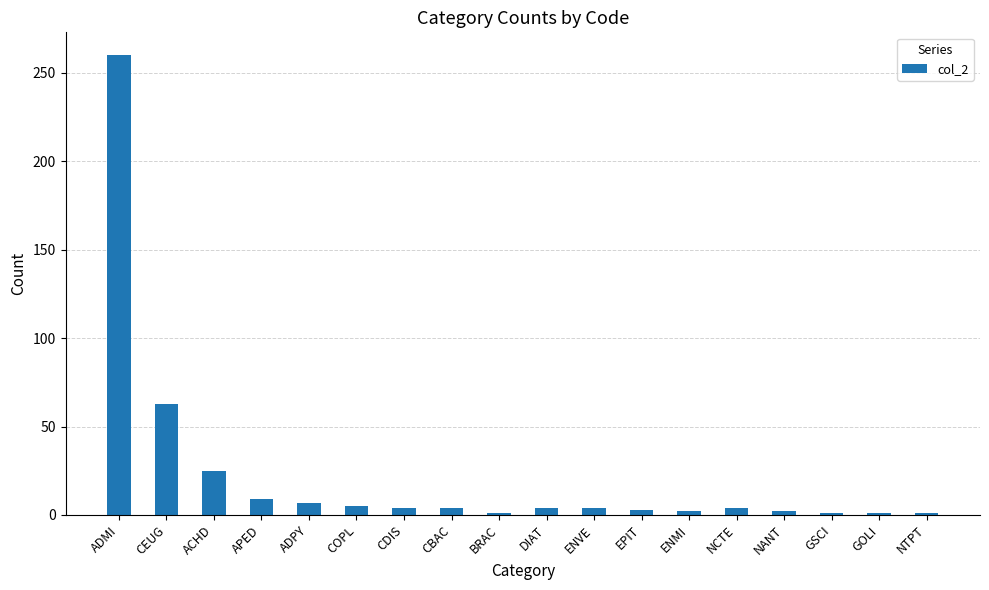

What position from the left is ACHD?

3